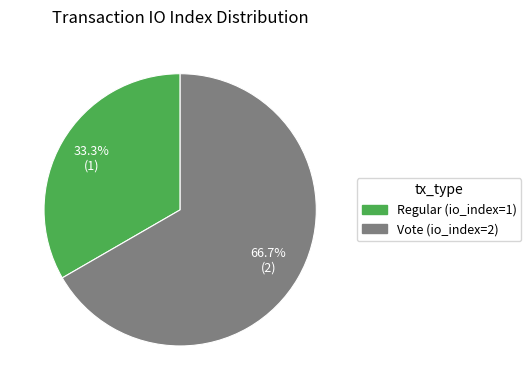

Between Regular (io_index=1) and Vote (io_index=2), which is larger?

Vote (io_index=2)